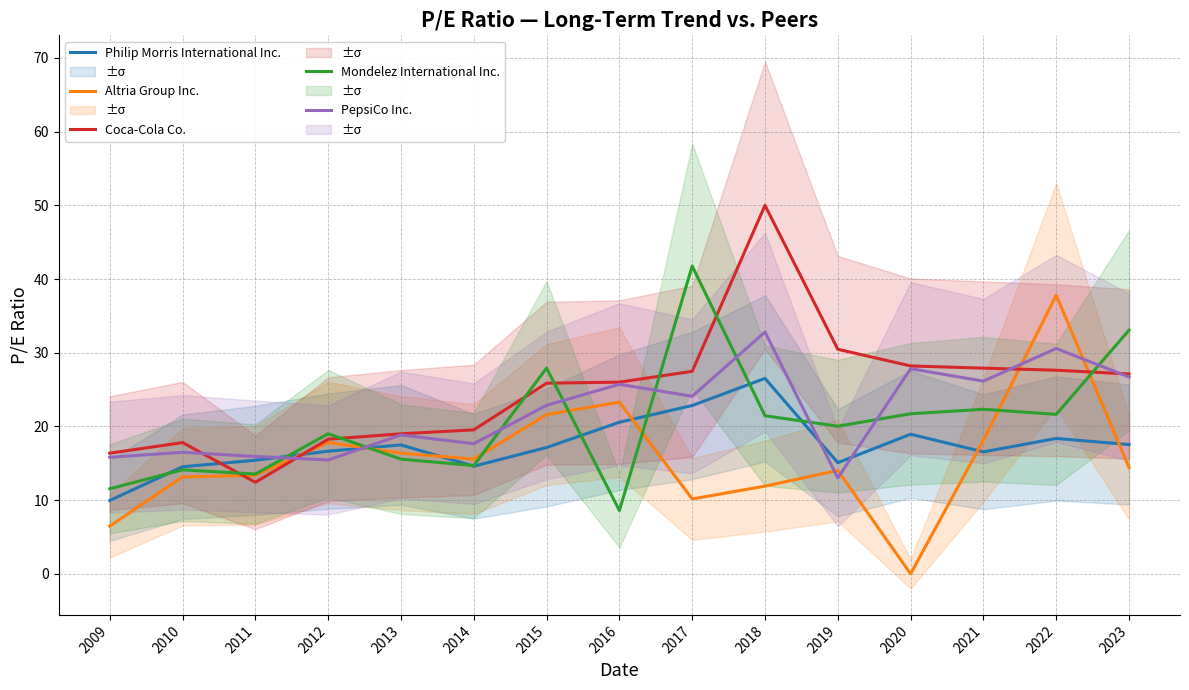

Where is the first local minimum for PepsiCo Inc.?

2012